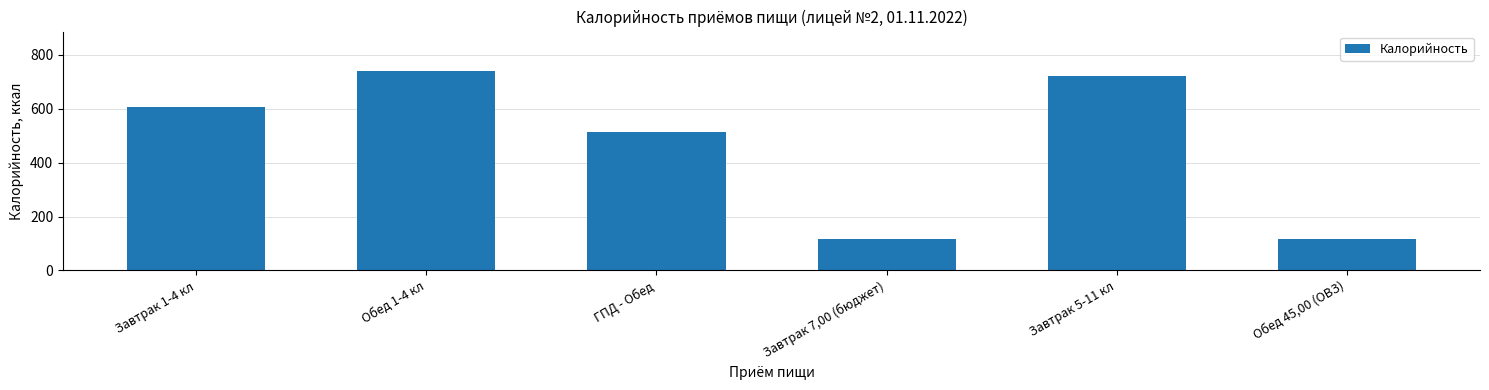

What value does the data have at ГПД - Обед?

512